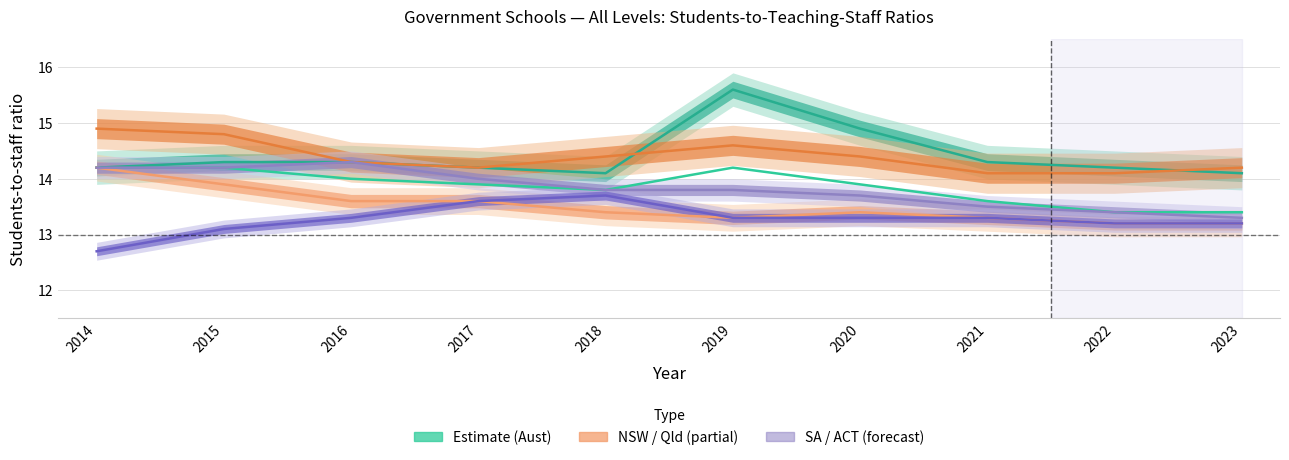

Rank the series at 2019 from highest to lowest value.

NSW, WA, Aust, SA, Qld, ACT